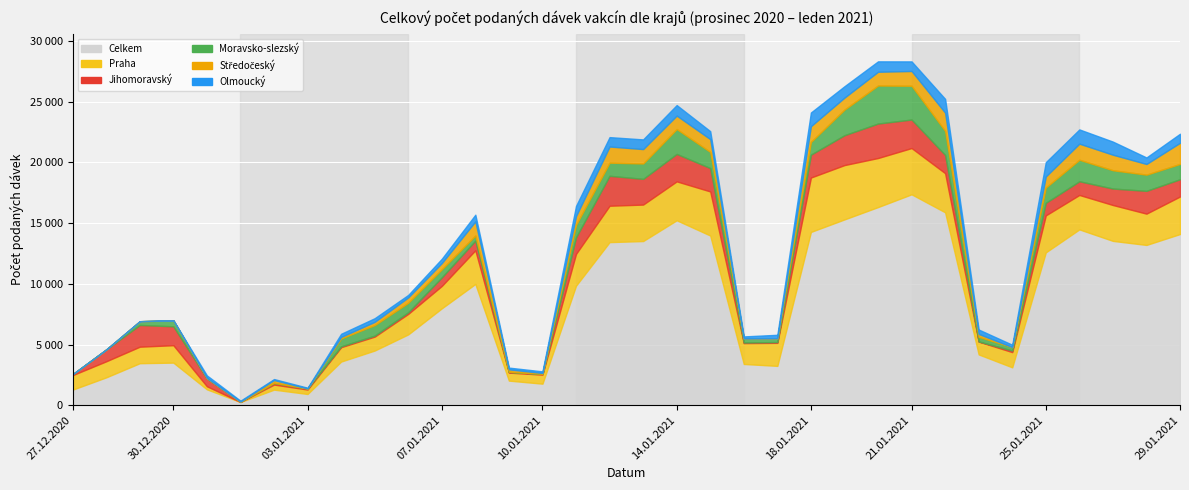

Reading left to right, extract all data points from this chart.

Celkem: 27.12.2020=1285	28.12.2020=2297	29.12.2020=3462	30.12.2020=3510	31.12.2020=1309	01.01.2021=265	02.01.2021=1284	03.01.2021=927	04.01.2021=3597	05.01.2021=4504	06.01.2021=5835	07.01.2021=7981	08.01.2021=9989	09.01.2021=2028	10.01.2021=1777	11.01.2021=9845	12.01.2021=13433	13.01.2021=13520	14.01.2021=15232	15.01.2021=13976	16.01.2021=3399	17.01.2021=3242	18.01.2021=14272	19.01.2021=15303	20.01.2021=16318	21.01.2021=17370	22.01.2021=15887	23.01.2021=4184	24.01.2021=3121	25.01.2021=12588	26.01.2021=14481	27.01.2021=13534	28.01.2021=13201	29.01.2021=14098
Praha: 27.12.2020=1194	28.12.2020=1322	29.12.2020=1359	30.12.2020=1434	31.12.2020=250	01.01.2021=3	02.01.2021=419	03.01.2021=365	04.01.2021=1185	05.01.2021=1147	06.01.2021=1689	07.01.2021=1844	08.01.2021=2773	09.01.2021=658	10.01.2021=742	11.01.2021=2617	12.01.2021=2996	13.01.2021=3004	14.01.2021=3203	15.01.2021=3630	16.01.2021=1717	17.01.2021=1895	18.01.2021=4478	19.01.2021=4473	20.01.2021=4040	21.01.2021=3809	22.01.2021=3224	23.01.2021=1057	24.01.2021=1254	25.01.2021=3046	26.01.2021=2835	27.01.2021=2953	28.01.2021=2576	29.01.2021=3092
Jihomoravský: 27.12.2020=74	28.12.2020=973	29.12.2020=1791	30.12.2020=1556	31.12.2020=639	01.01.2021=31	02.01.2021=138	03.01.2021=89	04.01.2021=67	05.01.2021=83	06.01.2021=133	07.01.2021=705	08.01.2021=793	09.01.2021=60	10.01.2021=70	11.01.2021=1364	12.01.2021=2463	13.01.2021=2116	14.01.2021=2261	15.01.2021=1923	16.01.2021=49	17.01.2021=68	18.01.2021=1885	19.01.2021=2461	20.01.2021=2839	21.01.2021=2349	22.01.2021=1499	23.01.2021=13	24.01.2021=127	25.01.2021=1034	26.01.2021=1128	27.01.2021=1358	28.01.2021=1878	29.01.2021=1421
Moravsko-slezský: 27.12.2020=3	28.12.2020=0	29.12.2020=305	30.12.2020=496	31.12.2020=30	01.01.2021=0	02.01.2021=0	03.01.2021=1	04.01.2021=651	05.01.2021=866	06.01.2021=782	07.01.2021=664	08.01.2021=418	09.01.2021=12	10.01.2021=2	11.01.2021=1024	12.01.2021=1084	13.01.2021=1268	14.01.2021=2050	15.01.2021=1332	16.01.2021=330	17.01.2021=301	18.01.2021=1045	19.01.2021=2107	20.01.2021=3131	21.01.2021=2781	22.01.2021=1983	23.01.2021=377	24.01.2021=285	25.01.2021=1260	26.01.2021=1771	27.01.2021=1506	28.01.2021=1333	29.01.2021=1261
Středočeský: 27.12.2020=2	28.12.2020=0	29.12.2020=3	30.12.2020=0	31.12.2020=18	01.01.2021=1	02.01.2021=235	03.01.2021=0	04.01.2021=126	05.01.2021=268	06.01.2021=444	07.01.2021=513	08.01.2021=1168	09.01.2021=196	10.01.2021=66	11.01.2021=724	12.01.2021=1329	13.01.2021=1185	14.01.2021=1106	15.01.2021=1053	16.01.2021=0	17.01.2021=1	18.01.2021=1298	19.01.2021=989	20.01.2021=1133	21.01.2021=1216	22.01.2021=1501	23.01.2021=242	24.01.2021=0	25.01.2021=911	26.01.2021=1326	27.01.2021=1278	28.01.2021=879	29.01.2021=1741
Olmoucký: 27.12.2020=2	28.12.2020=0	29.12.2020=0	30.12.2020=0	31.12.2020=210	01.01.2021=75	02.01.2021=80	03.01.2021=61	04.01.2021=258	05.01.2021=298	06.01.2021=203	07.01.2021=355	08.01.2021=549	09.01.2021=144	10.01.2021=132	11.01.2021=837	12.01.2021=774	13.01.2021=798	14.01.2021=866	15.01.2021=656	16.01.2021=172	17.01.2021=294	18.01.2021=1129	19.01.2021=937	20.01.2021=857	21.01.2021=789	22.01.2021=1135	23.01.2021=361	24.01.2021=193	25.01.2021=1177	26.01.2021=1172	27.01.2021=1079	28.01.2021=536	29.01.2021=744